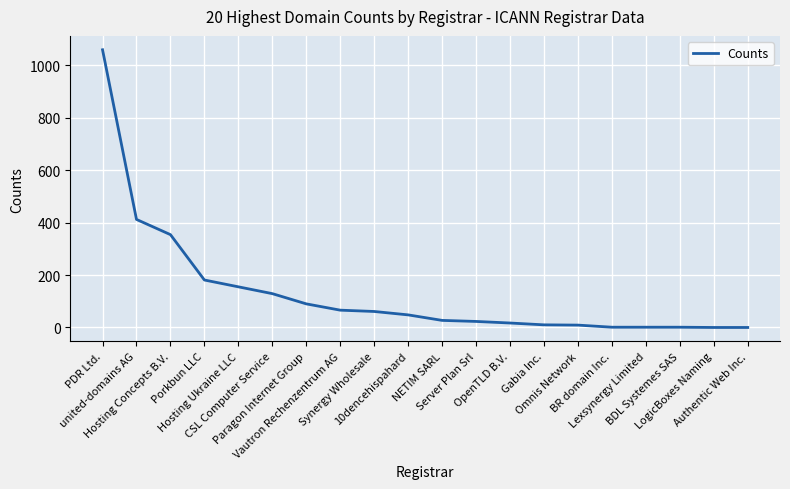

How many series are shown in this chart?

1